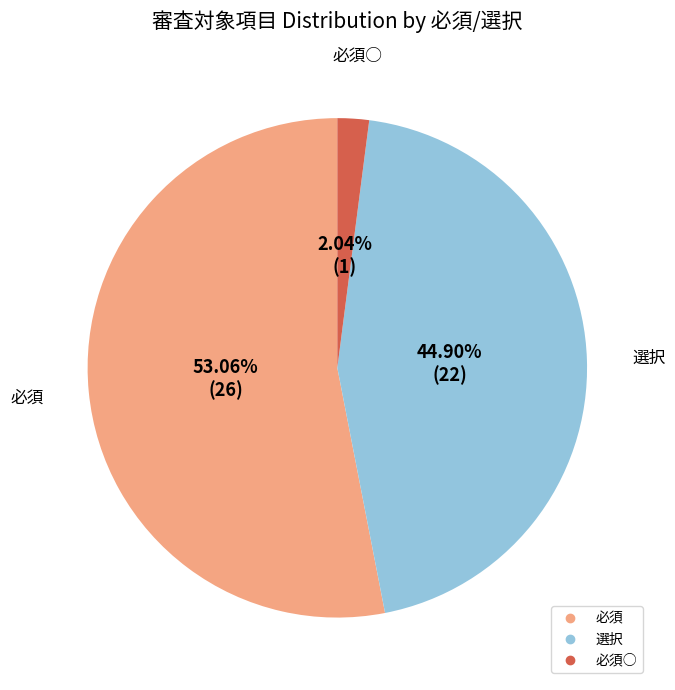

To the nearest percent, what is the difference between the largest and smallest slice percentages?

51%